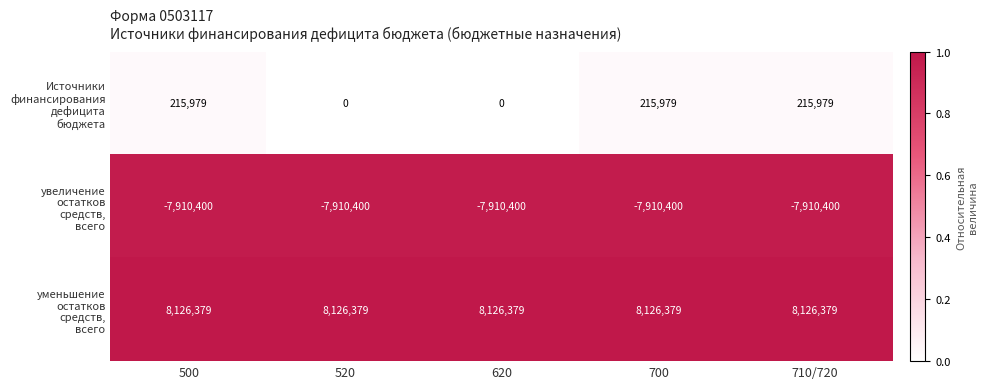

At how many categories does at least one series exceed 7358200?

5